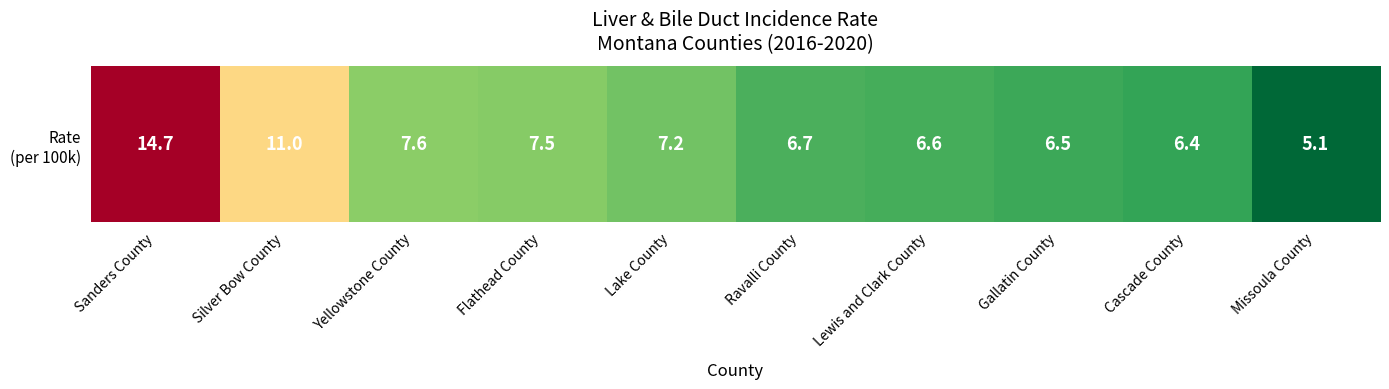

What is the change in value from Silver Bow County to Cascade County?

-4.6